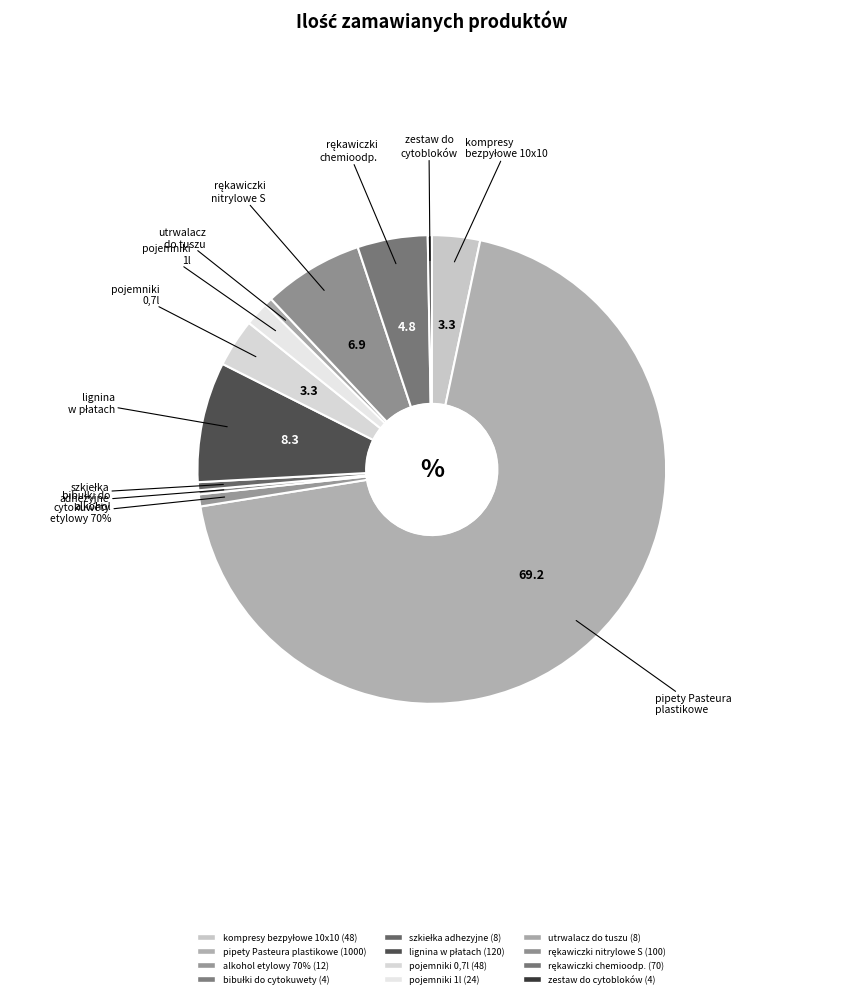

To the nearest percent, what portion does pipety Pasteura plastikowe jednorazowe represent?

69%